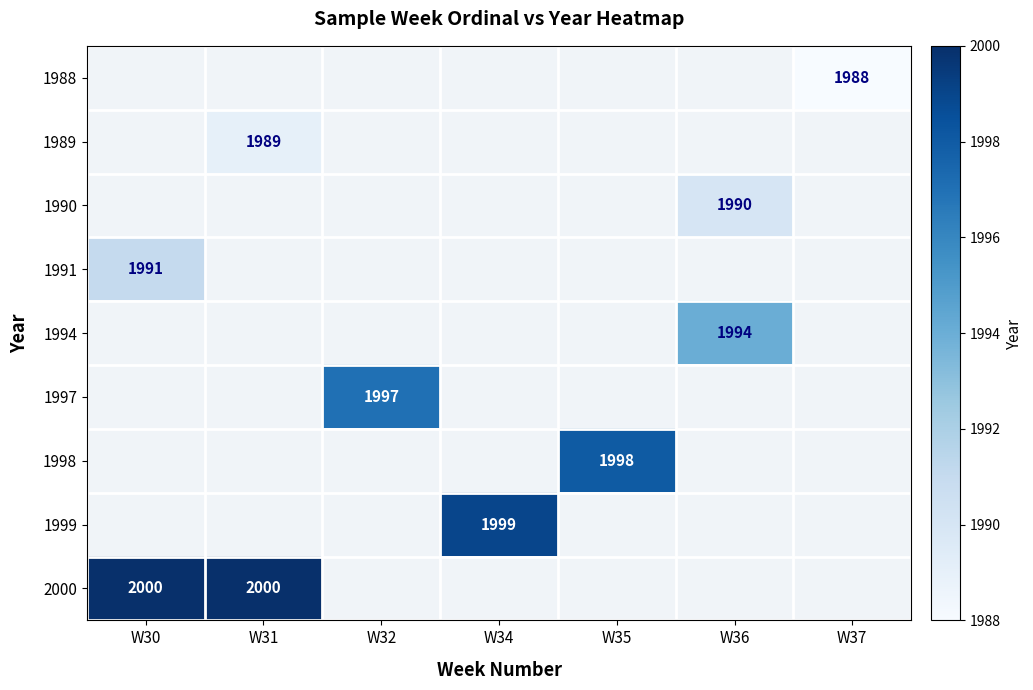

Which has a higher value, W32 or W35?

W35